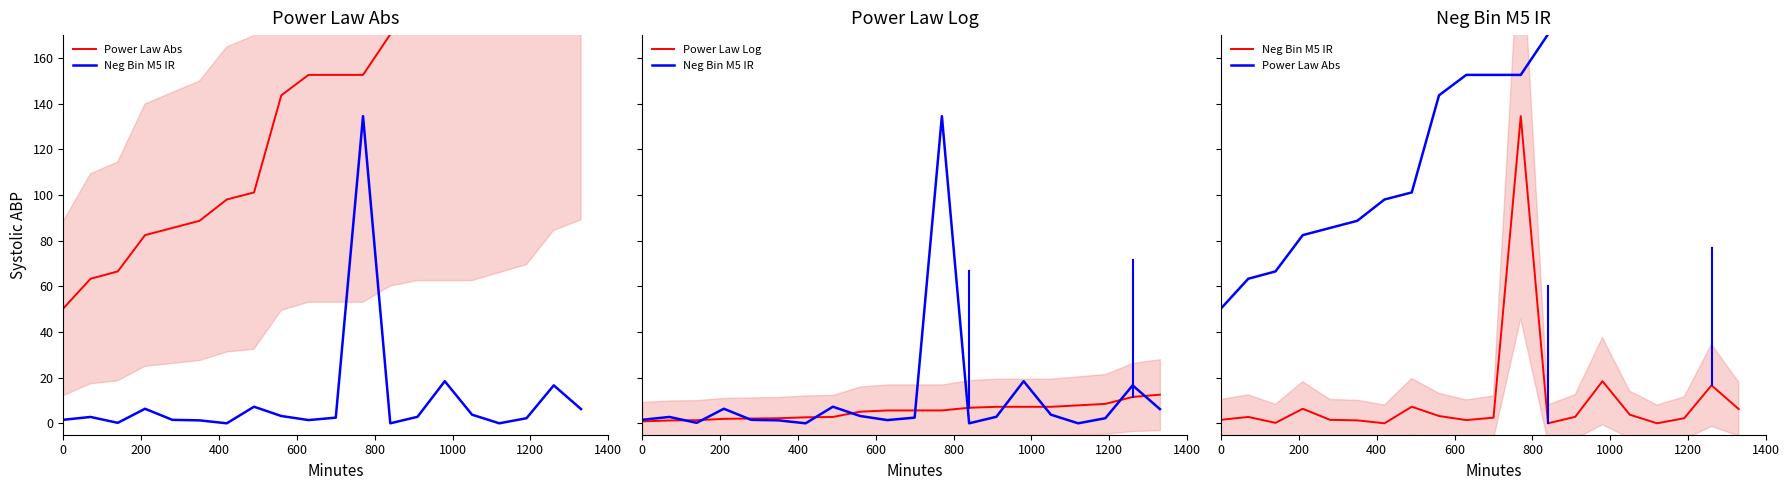

What is the difference between the highest and lowest values at 600?

80.5